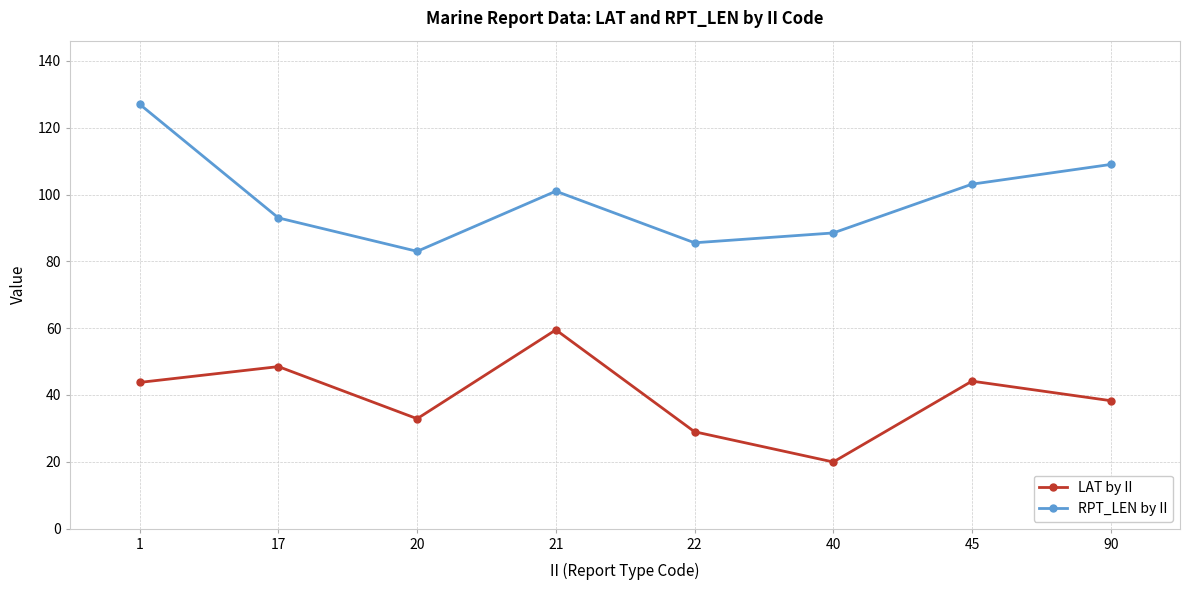

True or false: LAT by II and RPT_LEN by II cross at least once.

False